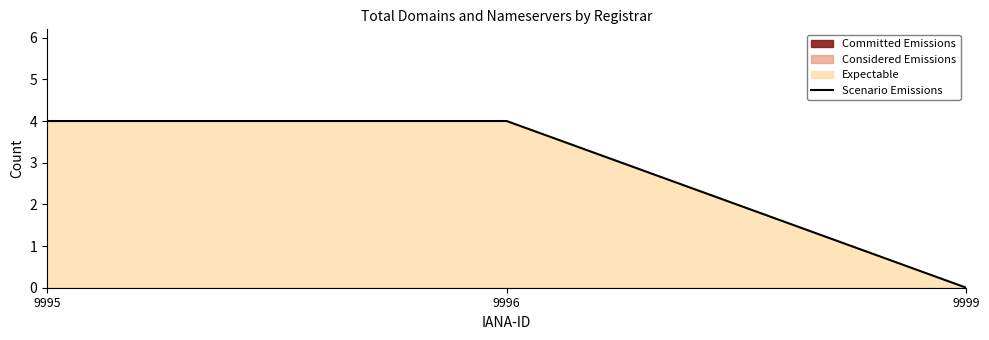

How many values are above zero?

2